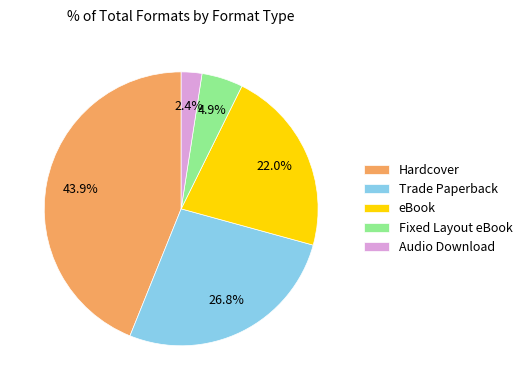

Which category has the smallest portion of the pie?

Audio Download